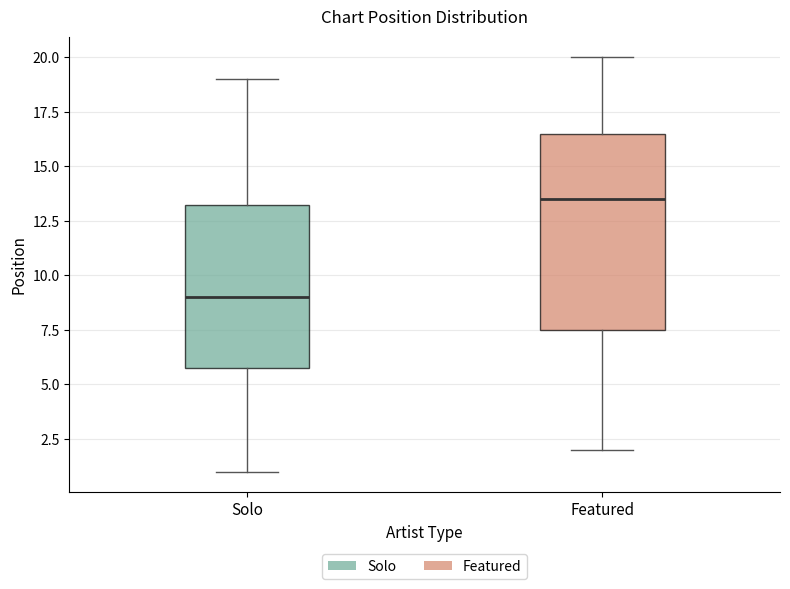

Which box's median line is the lowest?

Solo